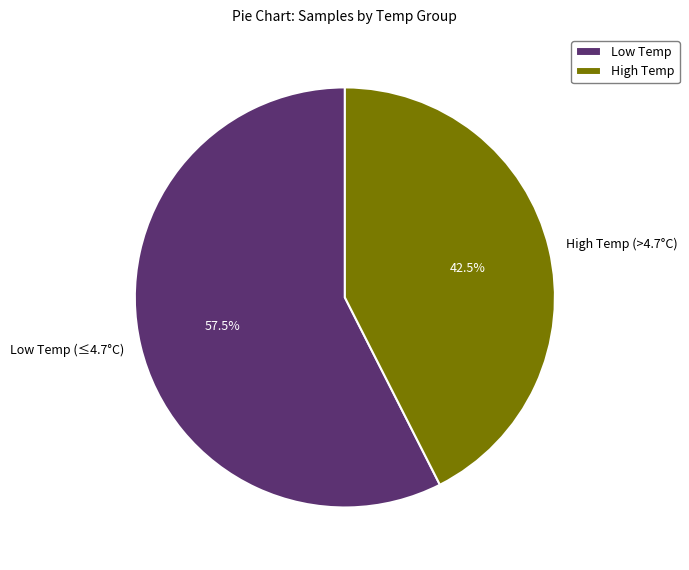

How many slices are in this pie chart?

2